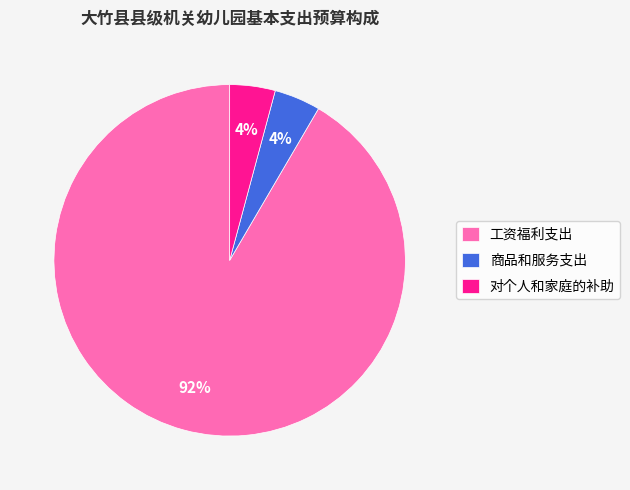

What is the largest slice in the pie chart?

工资福利支出